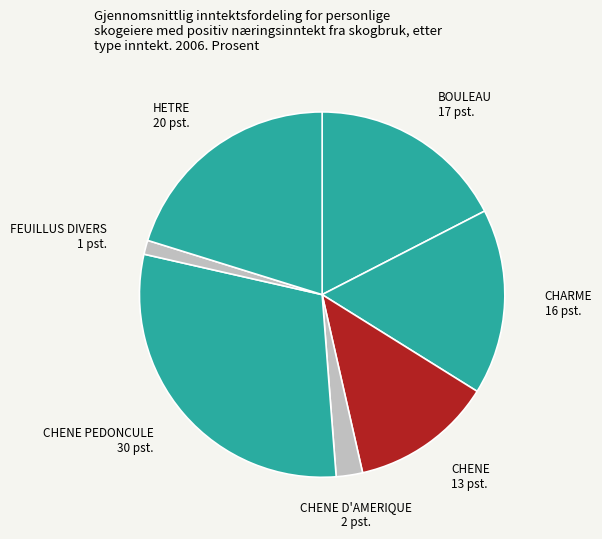

True or false: HETRE accounts for 20% of the total.

True